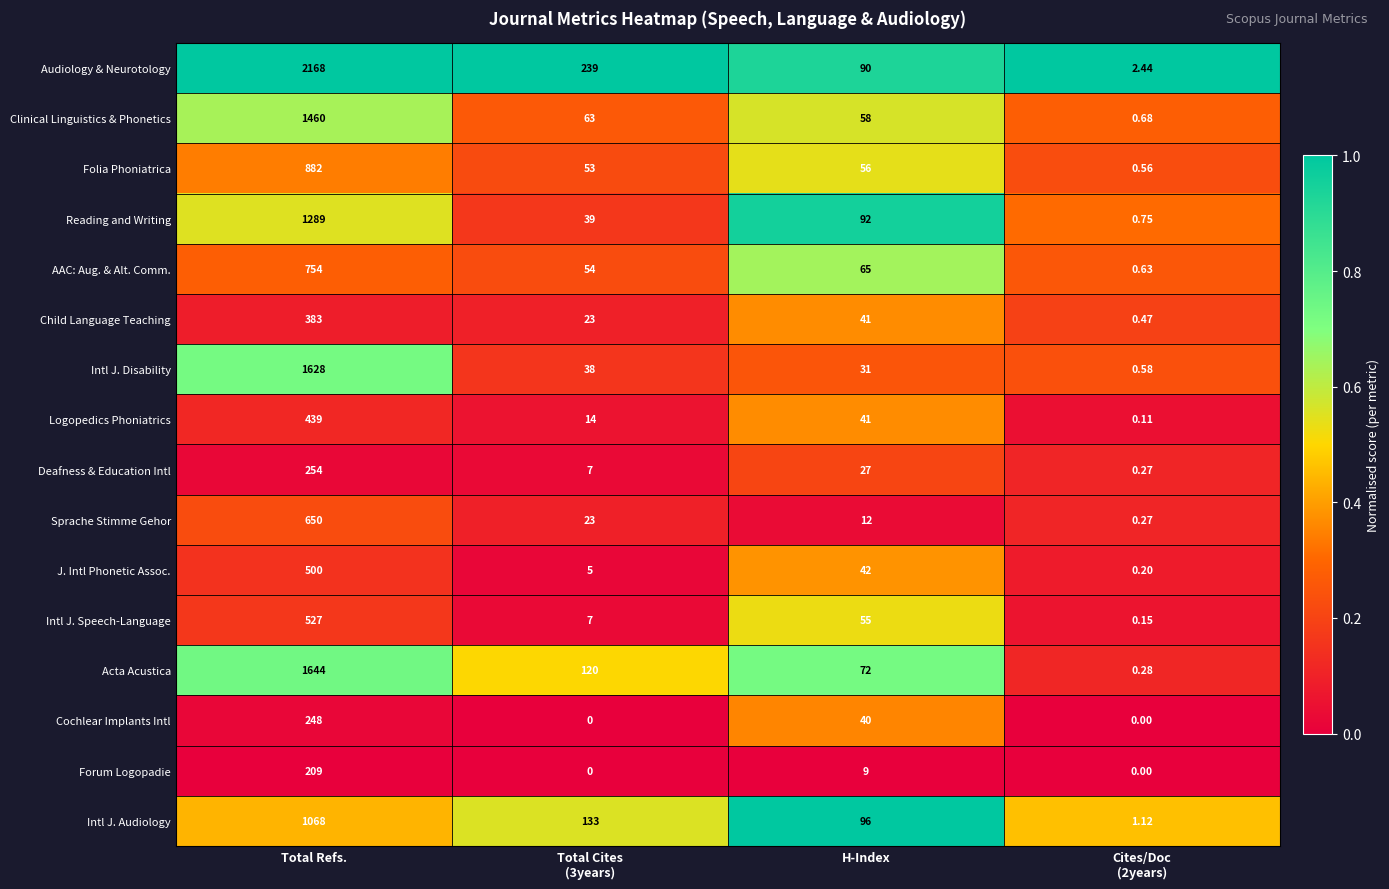

What is the total value across all series at H-Index?

827.0